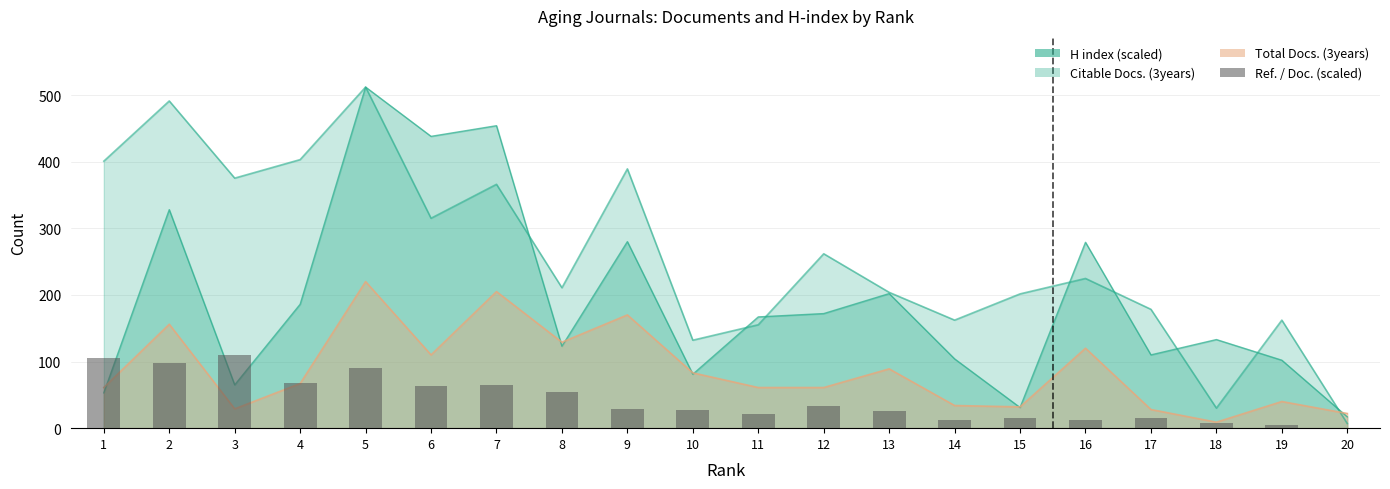

The value at 5 is 60.8. True or false?

False